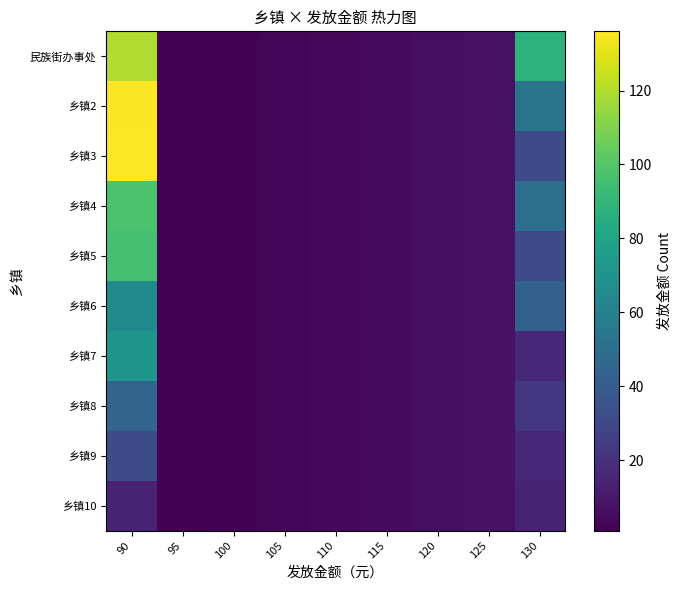

Reading left to right, extract all data points from this chart.

民族街办事处: 90=120	95=1	100=2	105=3	110=4	115=5	120=6	125=7	130=88
乡镇2: 90=135	95=1	100=2	105=3	110=4	115=5	120=6	125=7	130=53
乡镇3: 90=136	95=1	100=2	105=3	110=4	115=5	120=6	125=7	130=32
乡镇4: 90=98	95=1	100=2	105=3	110=4	115=5	120=6	125=7	130=50
乡镇5: 90=96	95=1	100=2	105=3	110=4	115=5	120=6	125=7	130=32
乡镇6: 90=65	95=1	100=2	105=3	110=4	115=5	120=6	125=7	130=43
乡镇7: 90=72	95=1	100=2	105=3	110=4	115=5	120=6	125=7	130=16
乡镇8: 90=45	95=1	100=2	105=3	110=4	115=5	120=6	125=7	130=23
乡镇9: 90=32	95=1	100=2	105=3	110=4	115=5	120=6	125=7	130=16
乡镇10: 90=14	95=1	100=2	105=3	110=4	115=5	120=6	125=7	130=14